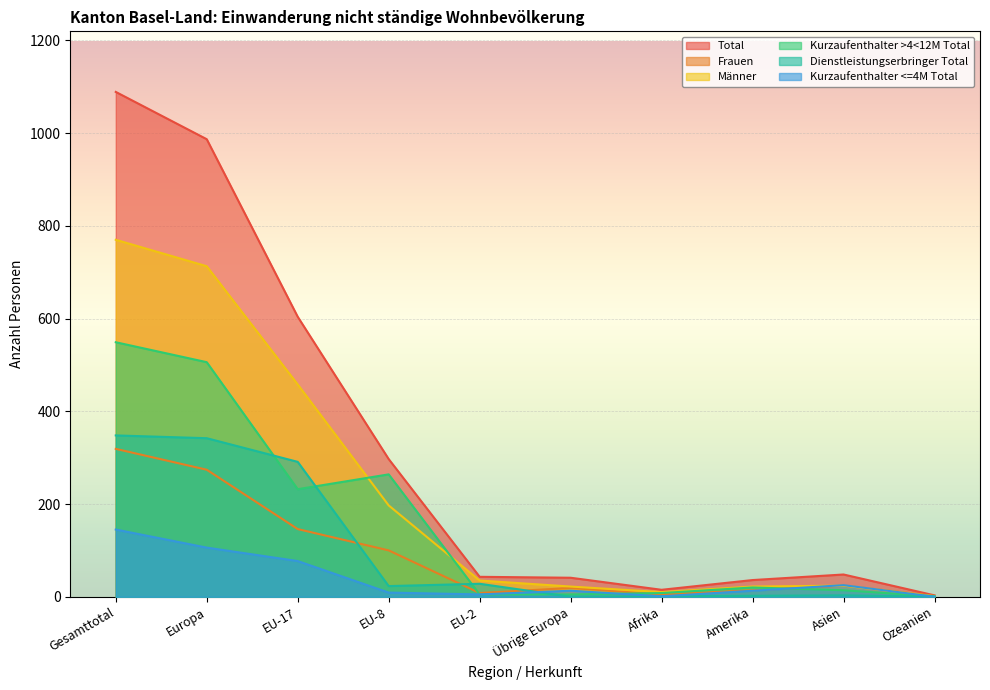

At how many categories does at least one series exceed 400?

3